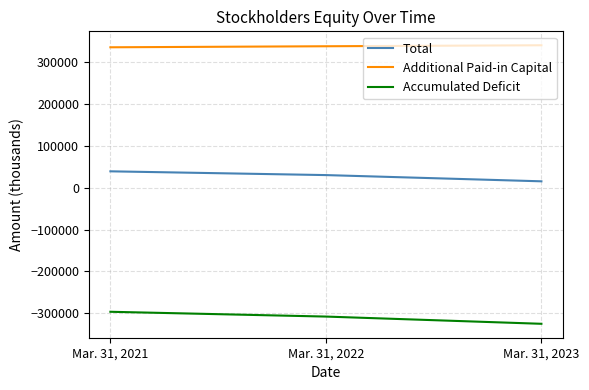

Is the value of Accumulated Deficit at Mar. 31, 2022 greater than the value of Additional Paid-in Capital at Mar. 31, 2022?

No